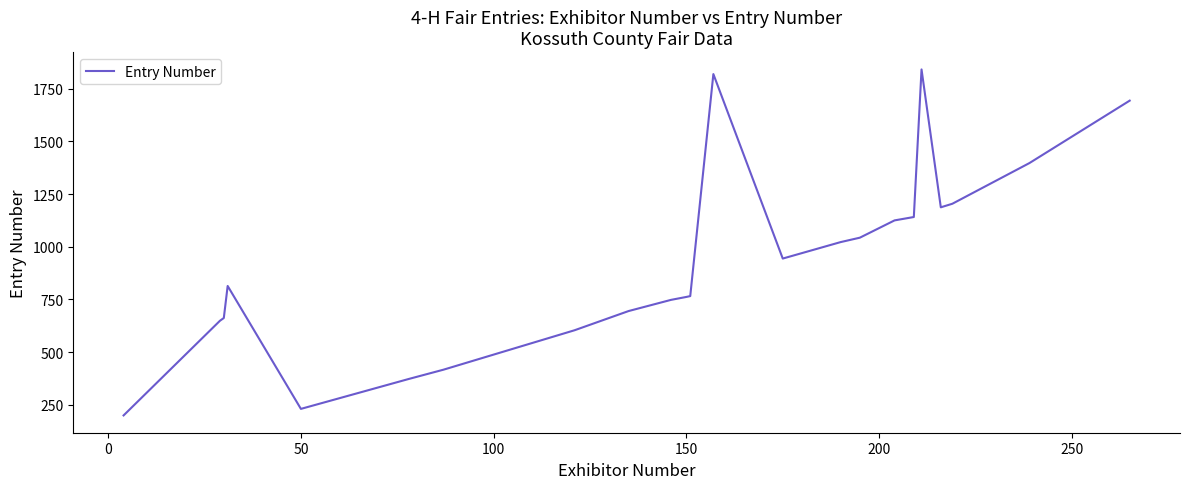

What is the difference between the second highest and second lowest values?

1588